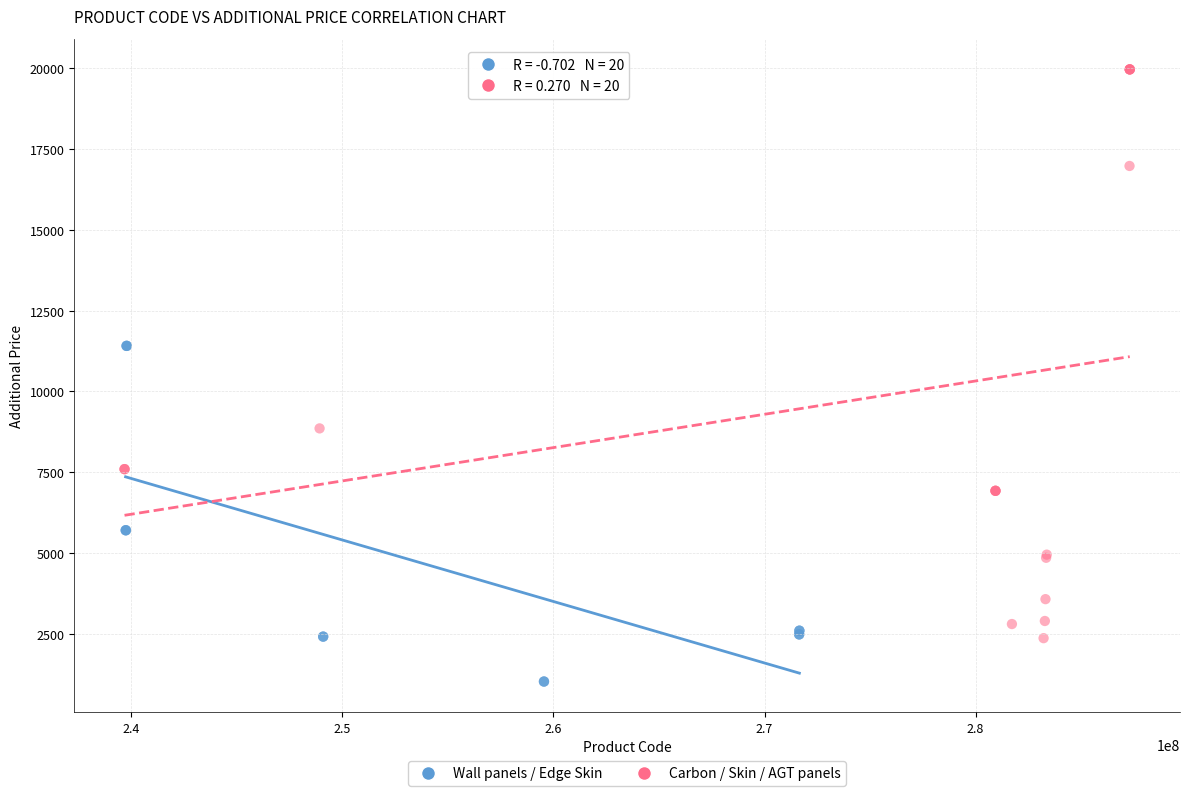

Which series has the largest Y range (max minus min)?

Carbon / Skin / AGT panels